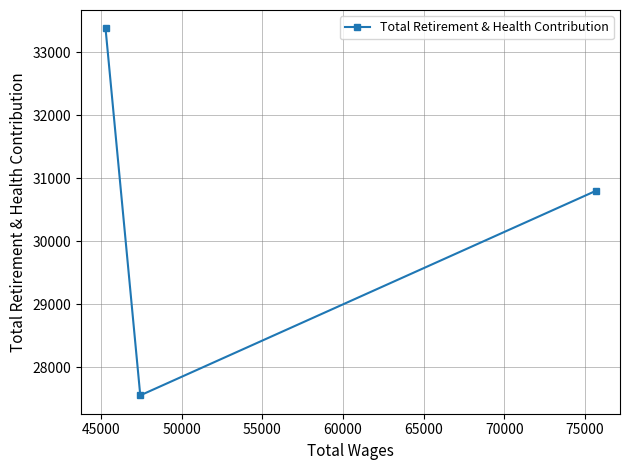

What is the difference between the second highest and minimum values?

3243